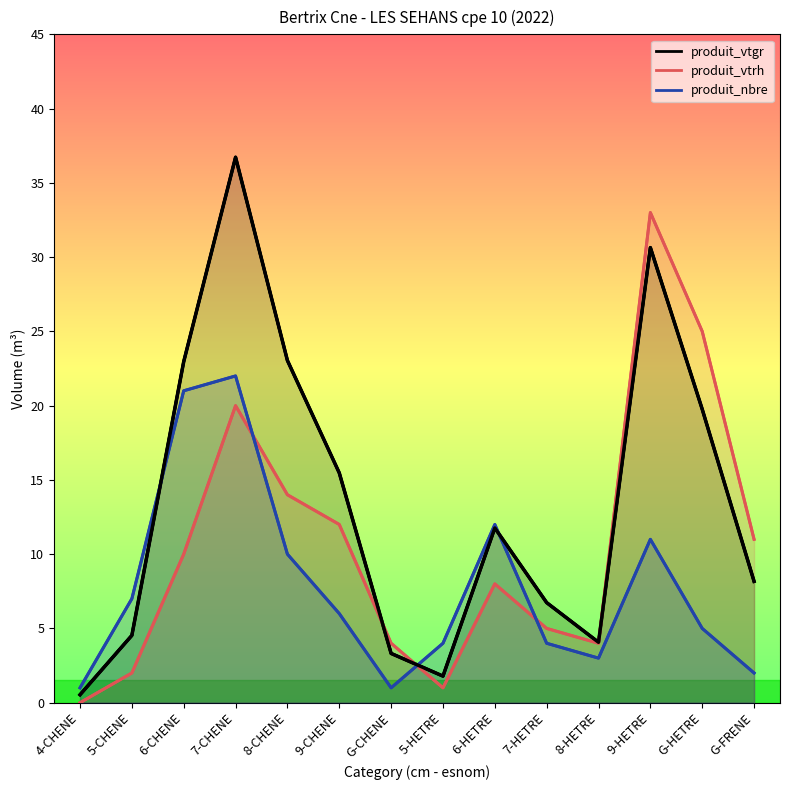

How many values in the produit_vtgr series exceed 11?

7